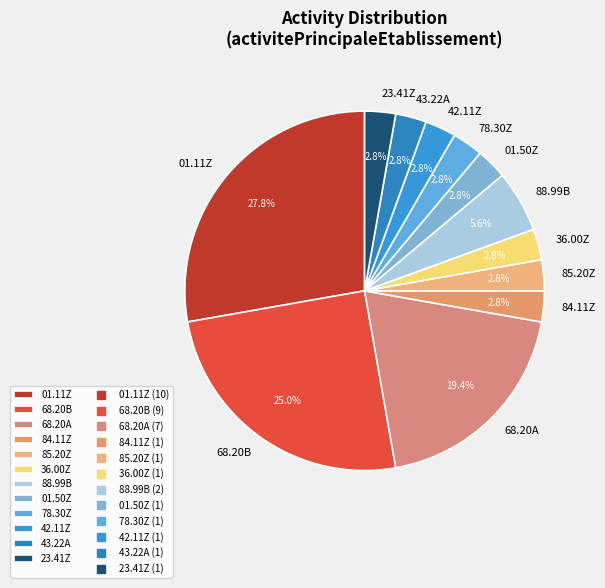

What percentage is NOT represented by 43.22A?

97.2%